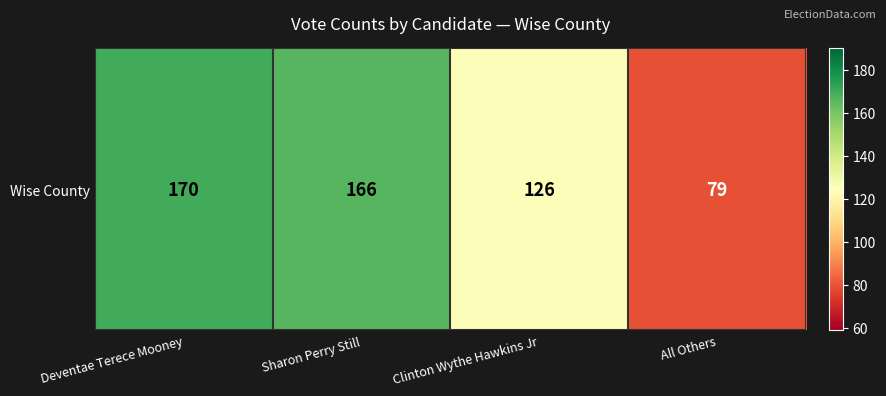

At which label is the value closest to 124?

Clinton Wythe Hawkins Jr